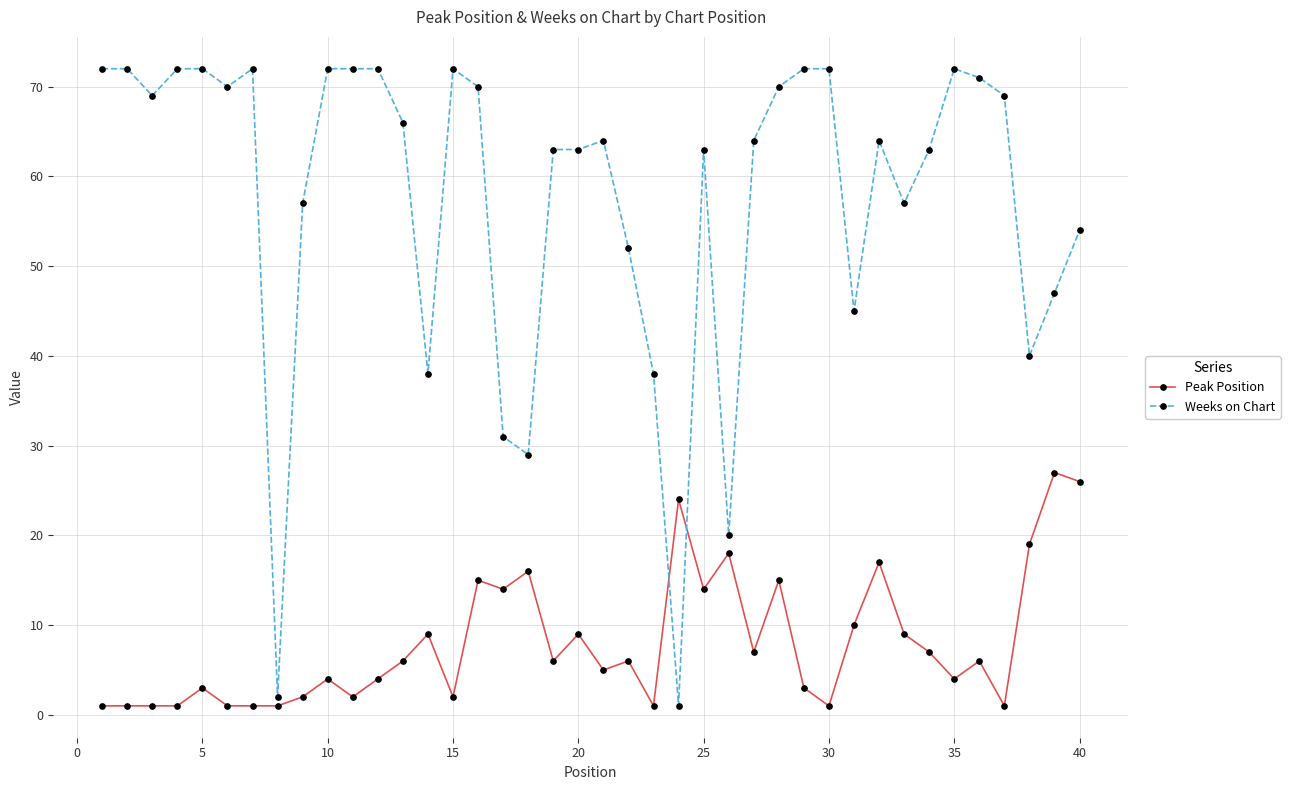

What is the average value of the Weeks on Chart series?

58